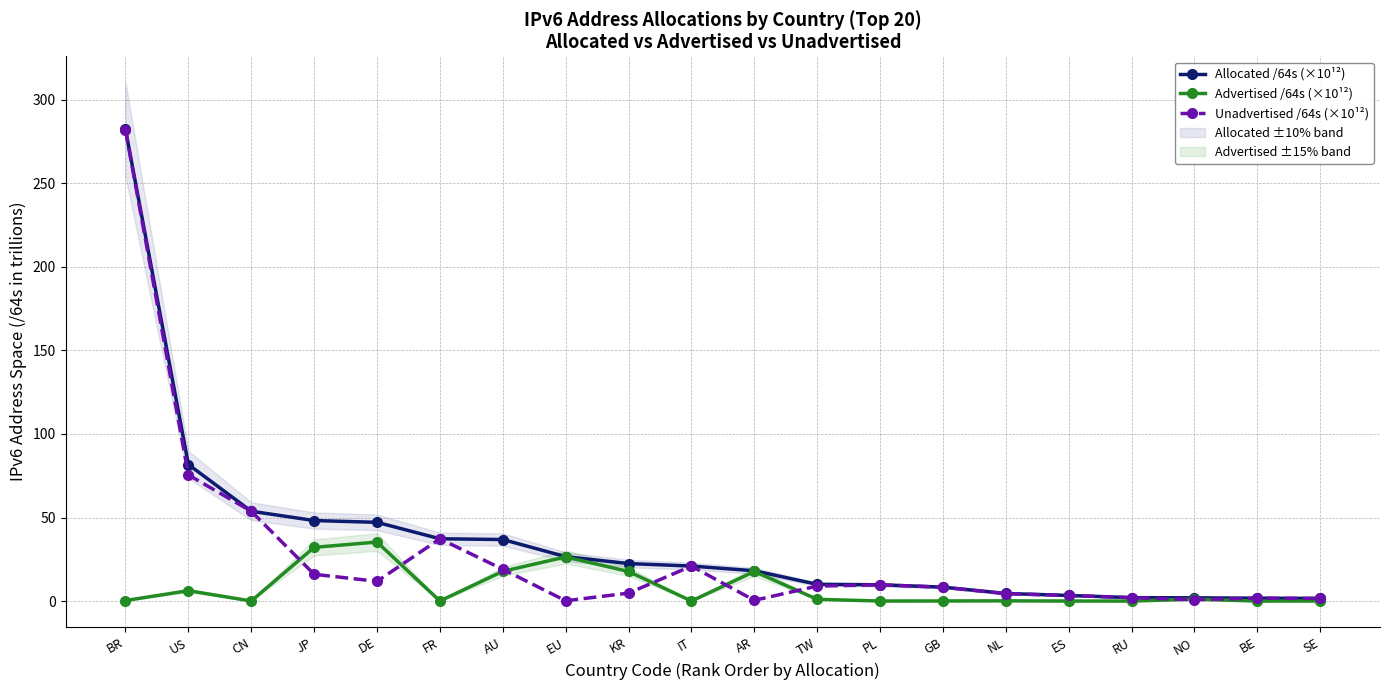

Where do Unadvertised /64s (×10¹²) and Advertised /64s (×10¹²) first cross each other?

CN and JP